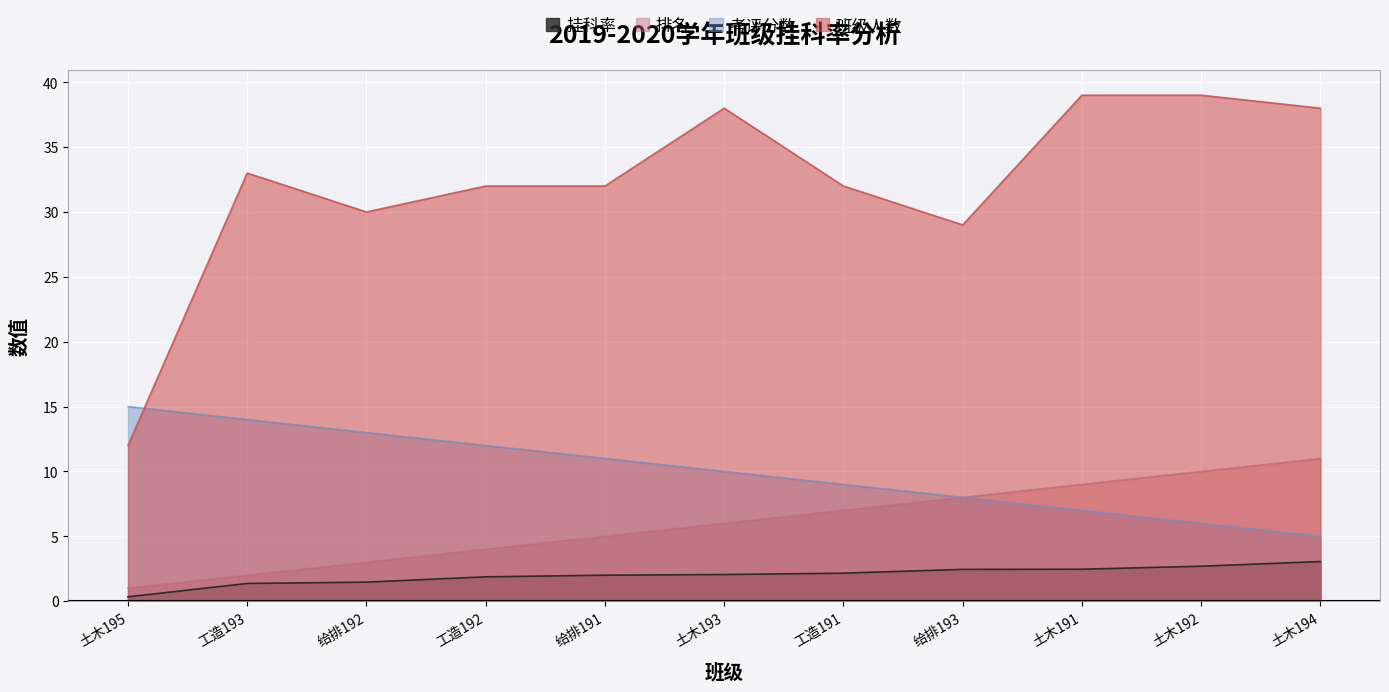

How many data points does each series have?

11